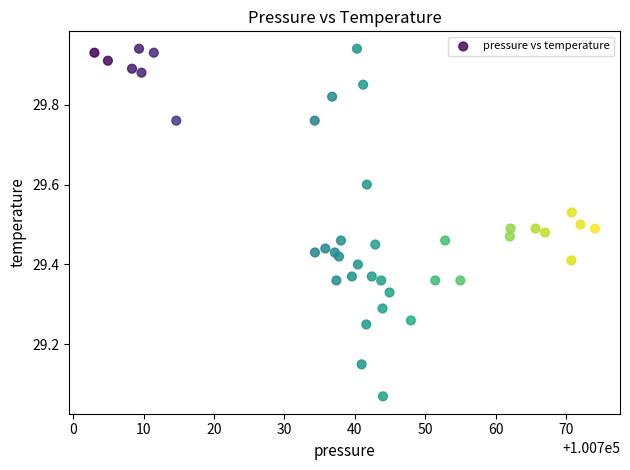

What is the range of X values (max minus min)?

71.1